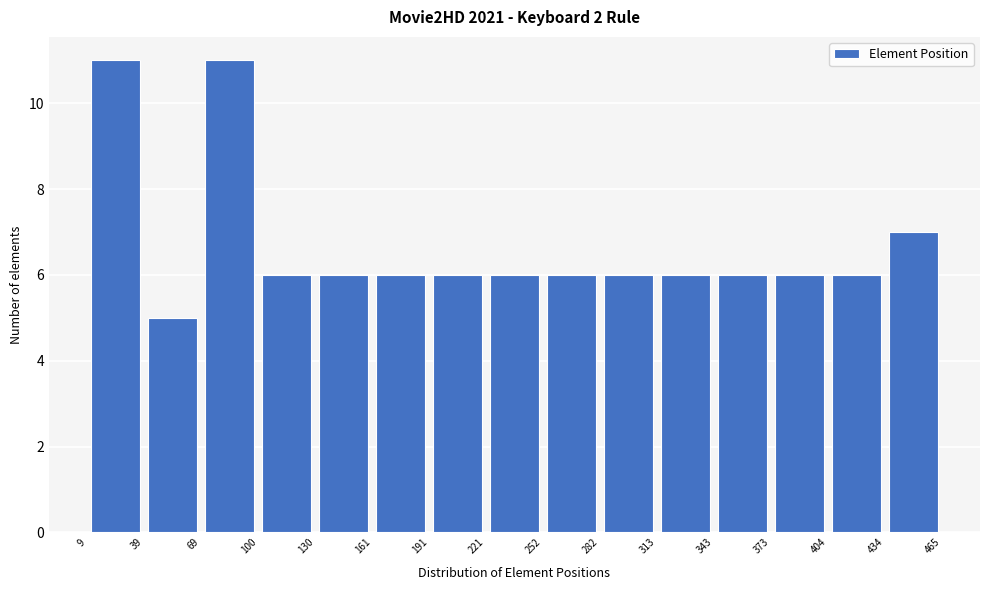

How tall is the bar that spans 191 to 221 on the x-axis? The values are not printed on the chart, so give them approximately, as read against the axis.

6